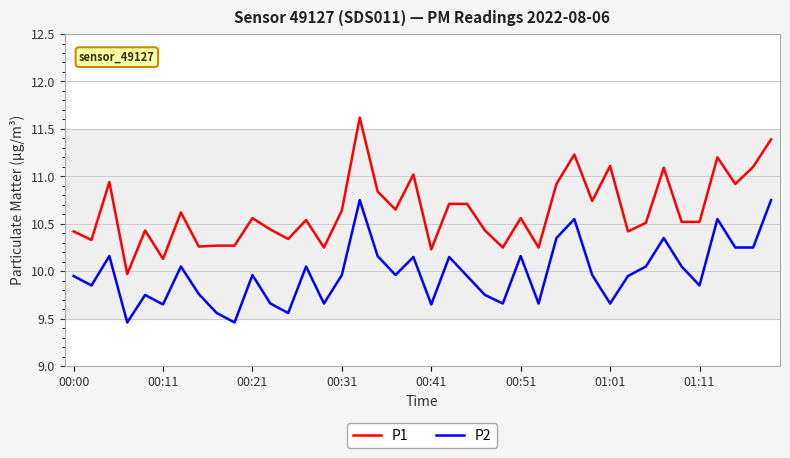

Which series has the largest range (max minus min)?

P1